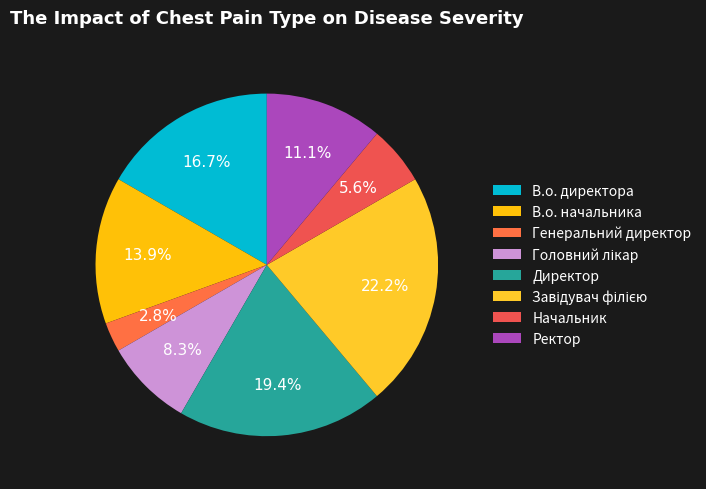

Does Ректор account for over 50% of the chart?

No